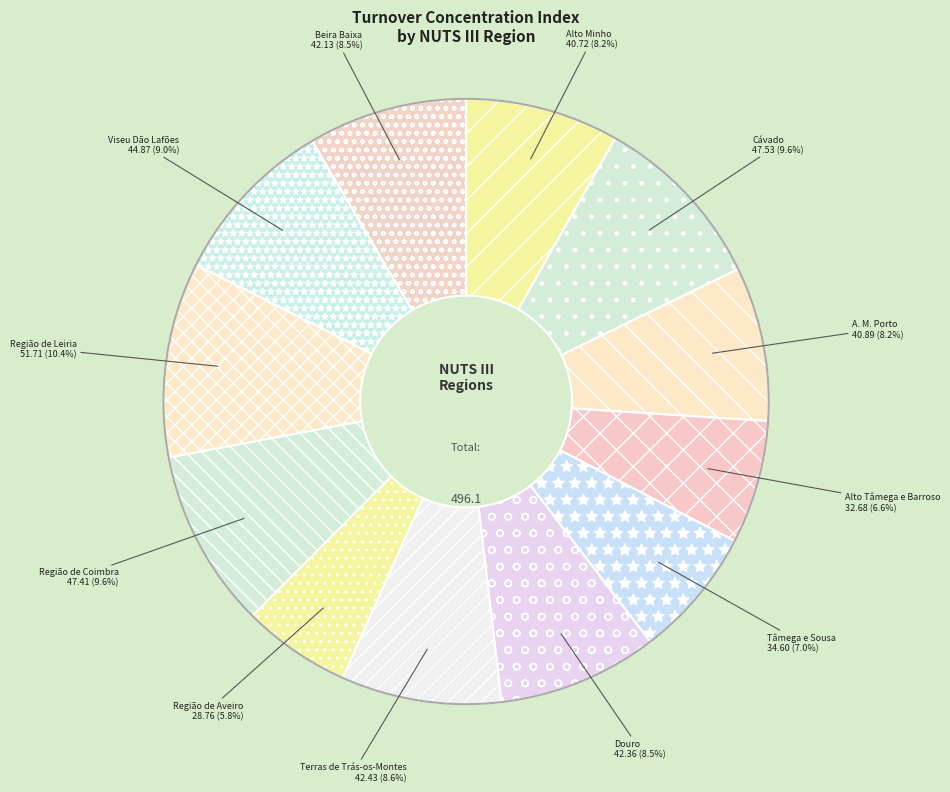

Does Terras de Trás-os-Montes account for over 50% of the chart?

No